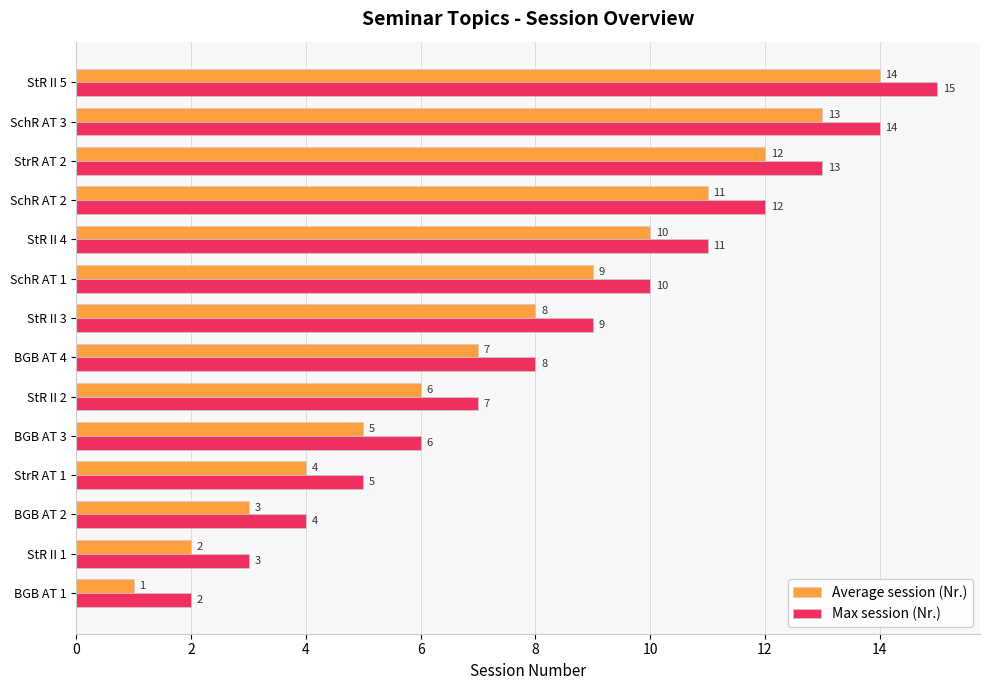

What is the maximum value shown in the chart?

15